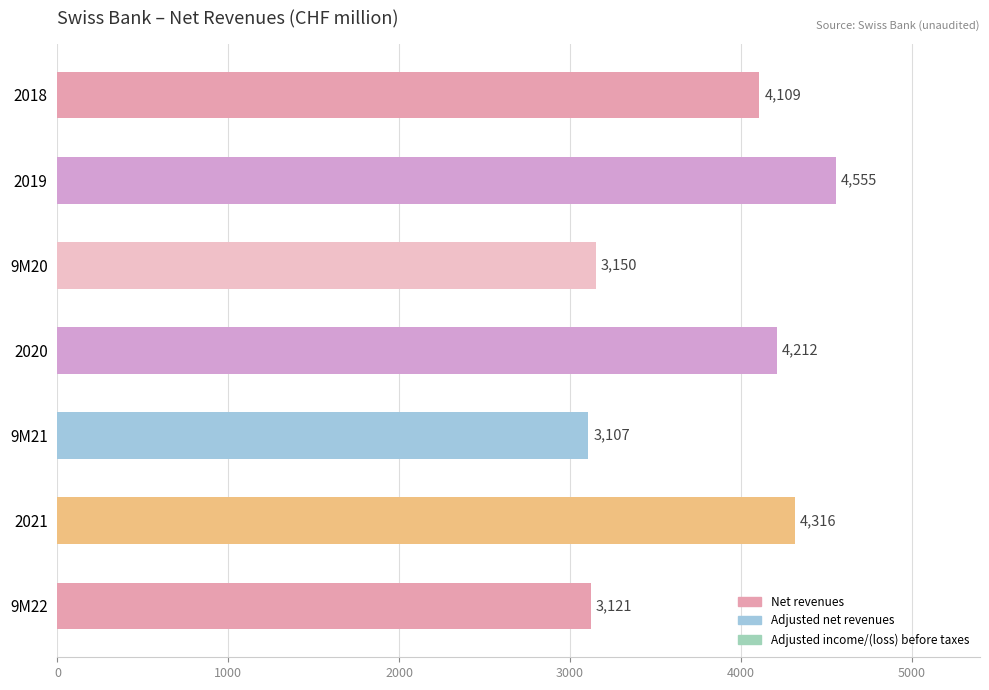

How many bars are there in total?

7